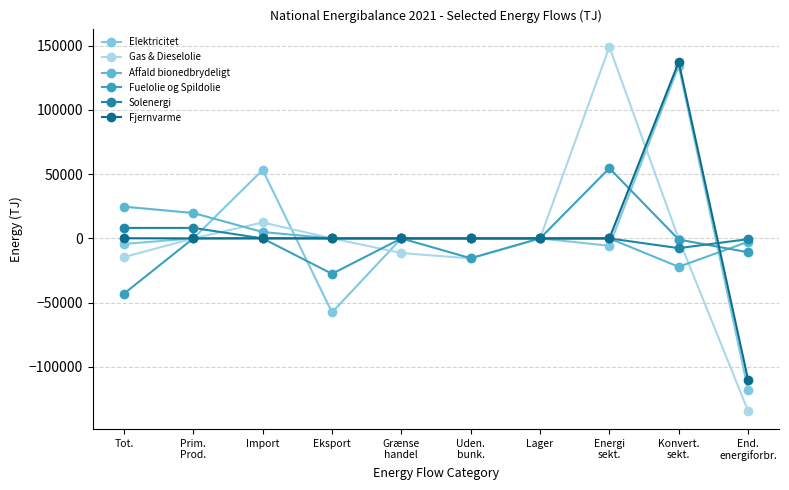

What is the difference between the Affald bionedbrydeligt values at Tot. and Energi
sekt.?

24700